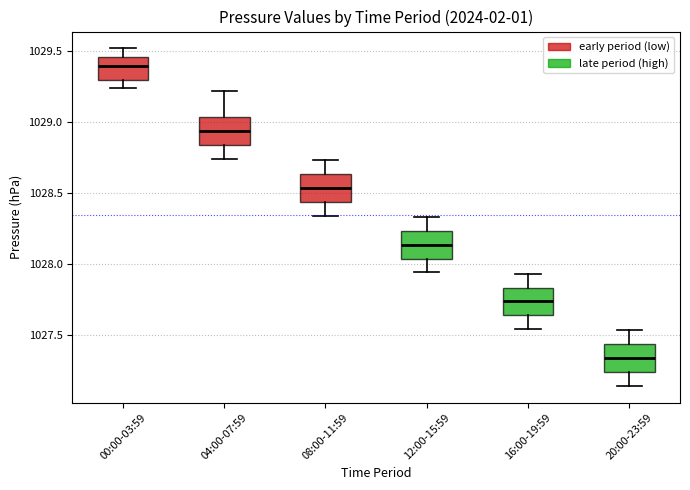

Reading left to right, read every box against the y-axis: the position of its median line, the range the box covers, and the ends of its whiskers. The values are not printed on the chart, so give them approximately, as read against the axis.

00:00-03:59: median 1029.40, box 1029.30 to 1029.45, whiskers 1029.25 to 1029.50
04:00-07:59: median 1028.95, box 1028.85 to 1029.05, whiskers 1028.75 to 1029.20
08:00-11:59: median 1028.55, box 1028.45 to 1028.65, whiskers 1028.35 to 1028.75
12:00-15:59: median 1028.15, box 1028.05 to 1028.25, whiskers 1027.95 to 1028.35
16:00-19:59: median 1027.75, box 1027.65 to 1027.85, whiskers 1027.55 to 1027.95
20:00-23:59: median 1027.35, box 1027.25 to 1027.45, whiskers 1027.15 to 1027.55